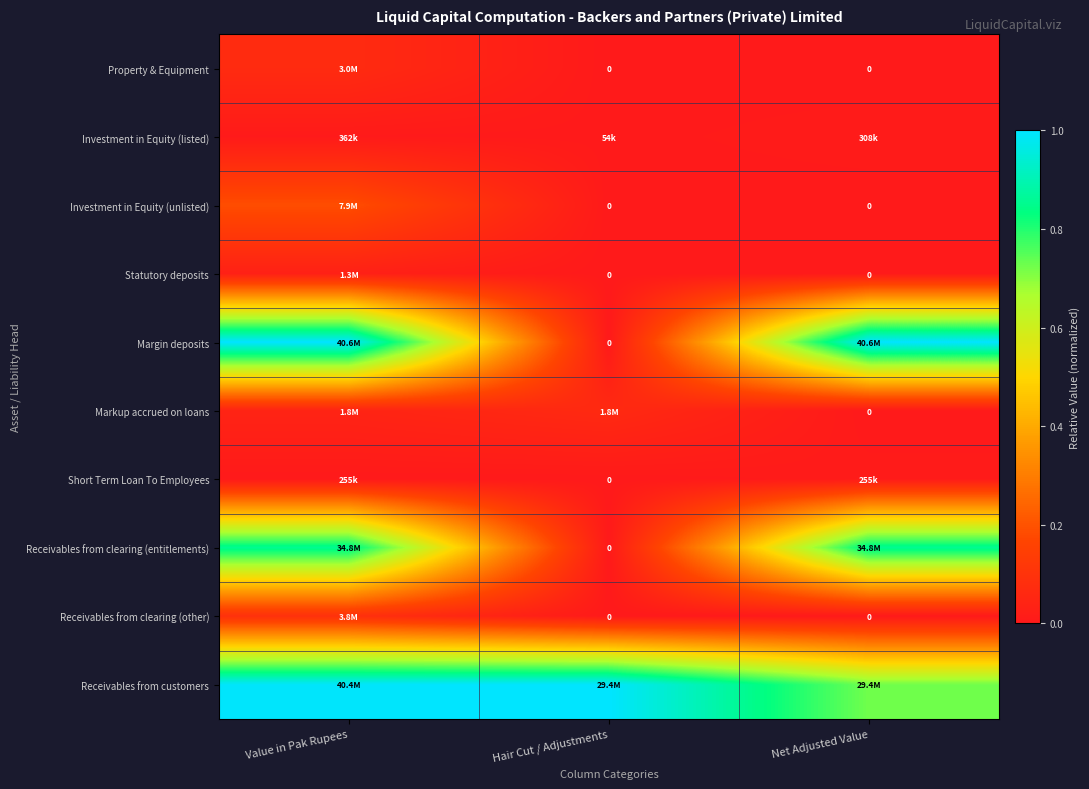

Is the value of Receivables from customers at Value in Pak Rupees greater than the value of Investment in Equity (listed) at Value in Pak Rupees?

Yes